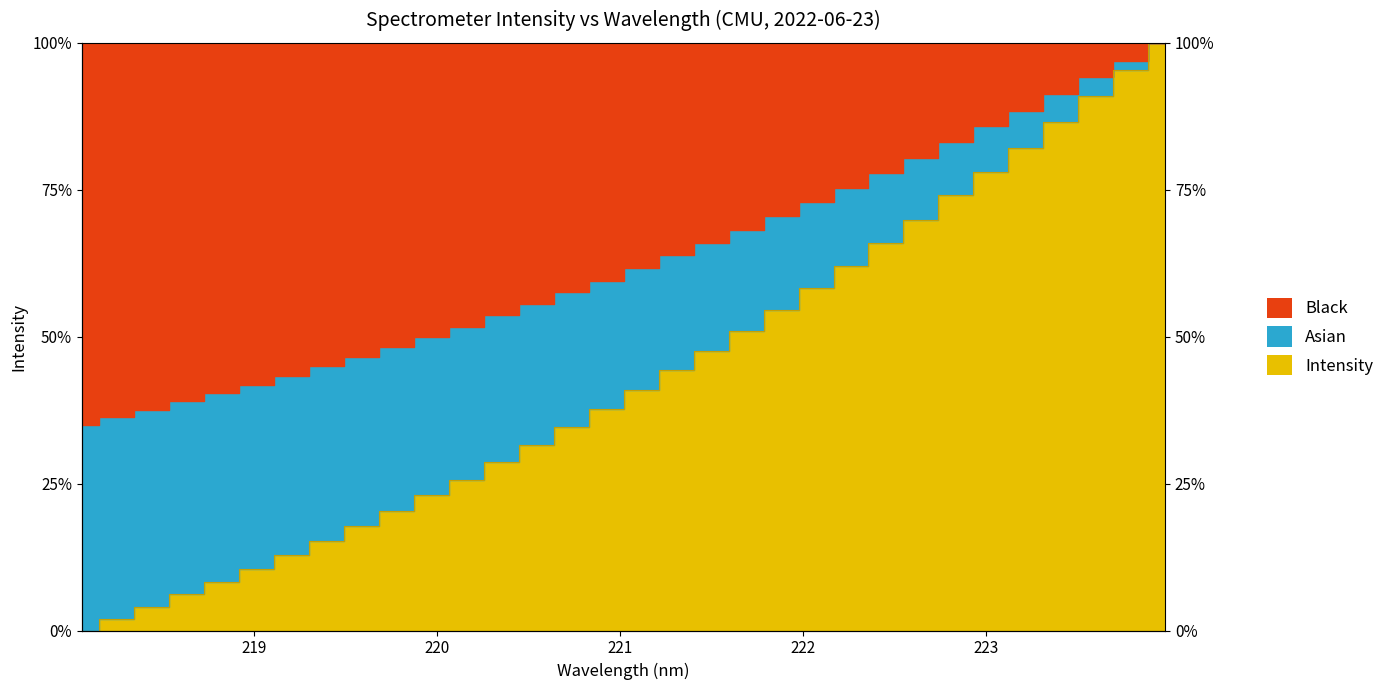

What is the difference between the maximum and second lowest values?

1.0